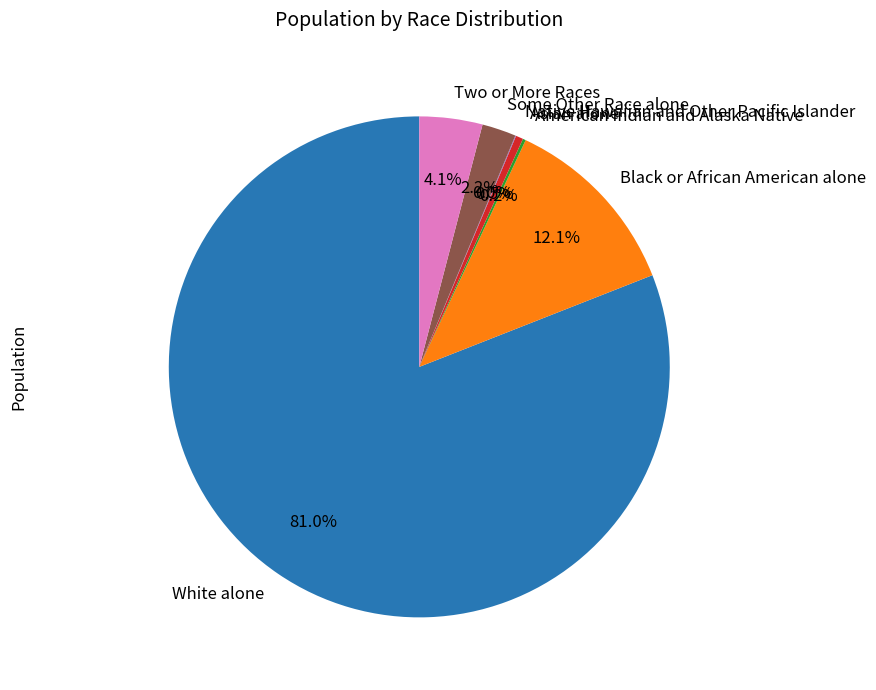

What portion of the pie excludes Asian alone?

99.5%